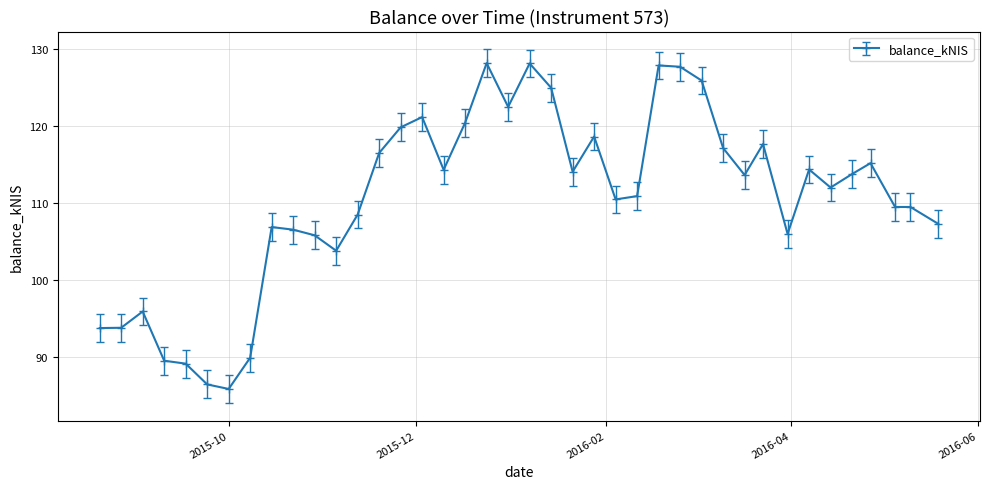

True or false: the data has more than 0 interior local peaks.

True